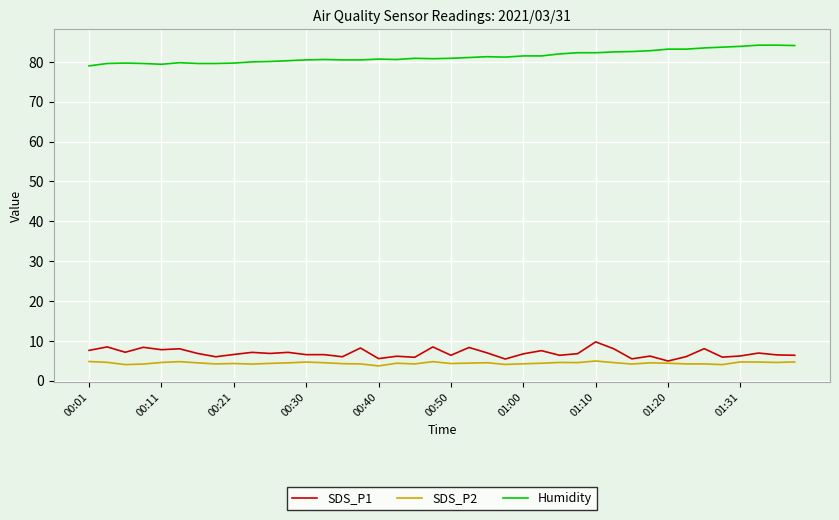

What is the smallest value displayed?

3.7